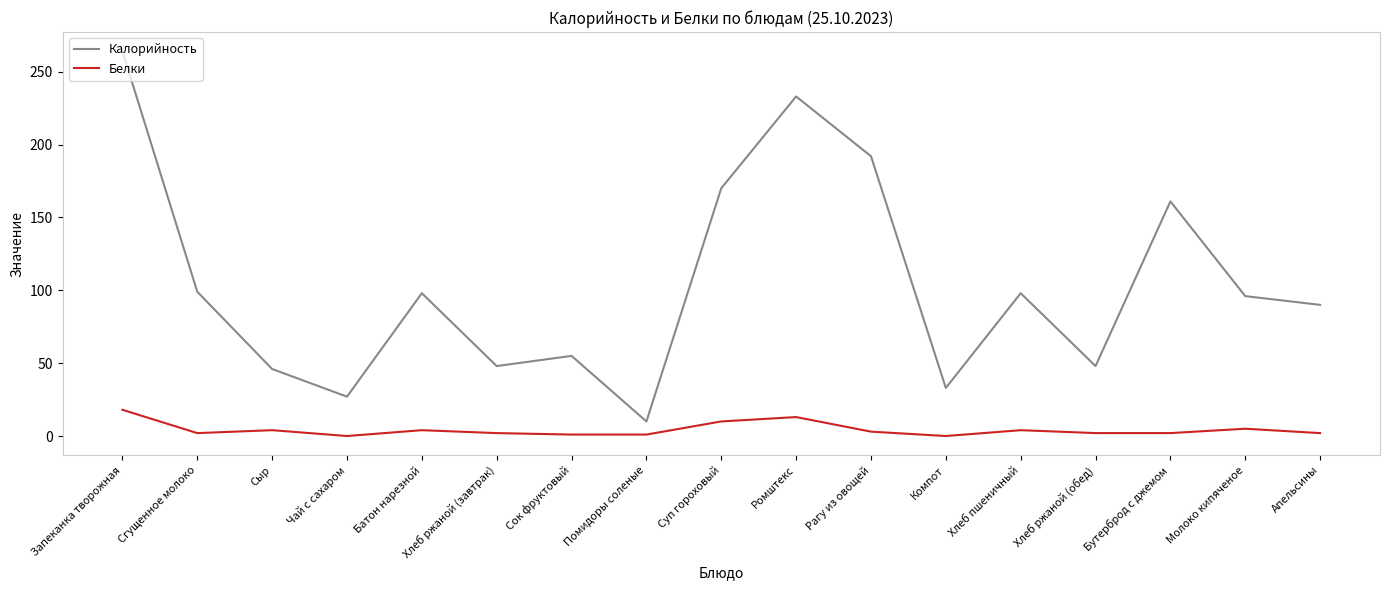

Rank the series by their average value, from lowest to highest.

Белки, Калорийность